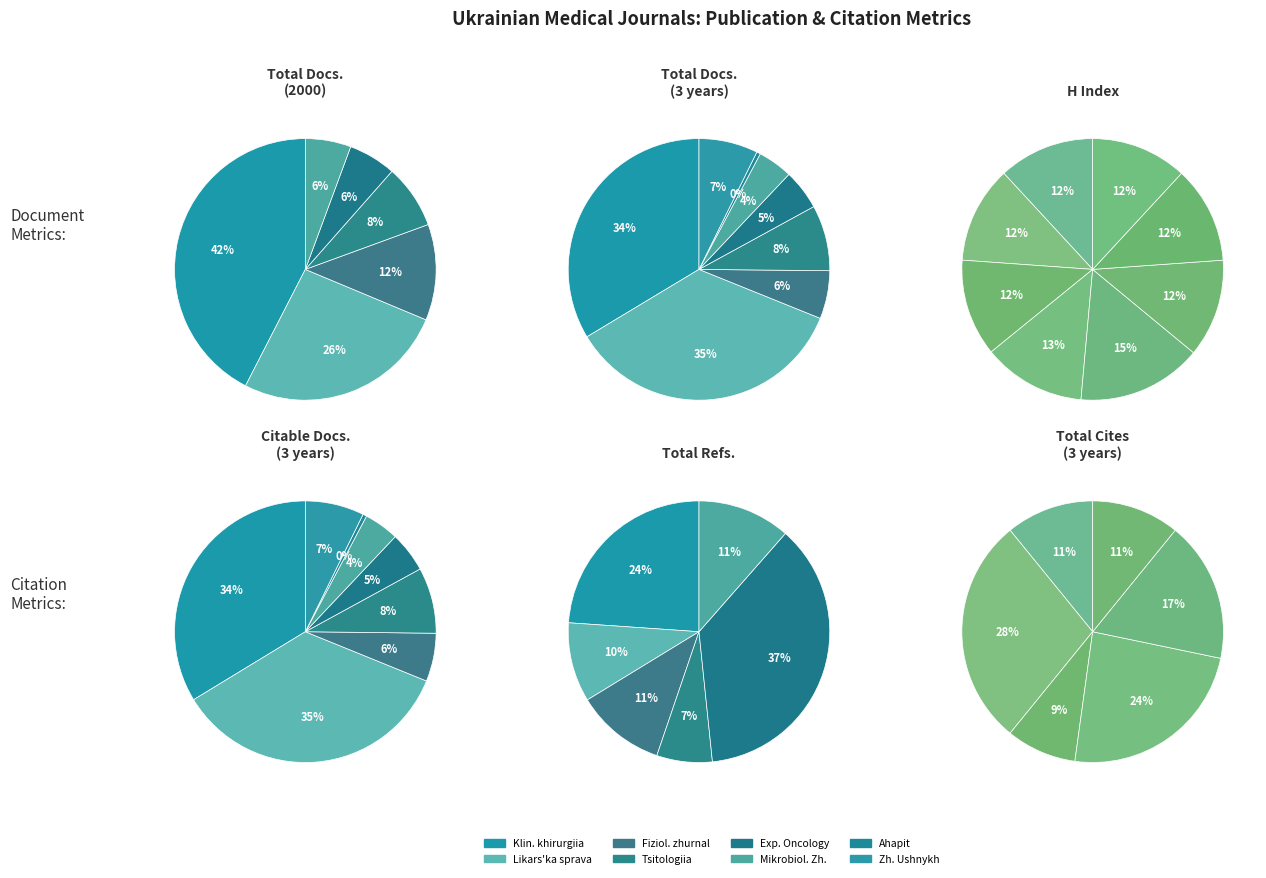

Combined, do Tsitologiia i genetika and Ahapit account for over 50%?

No